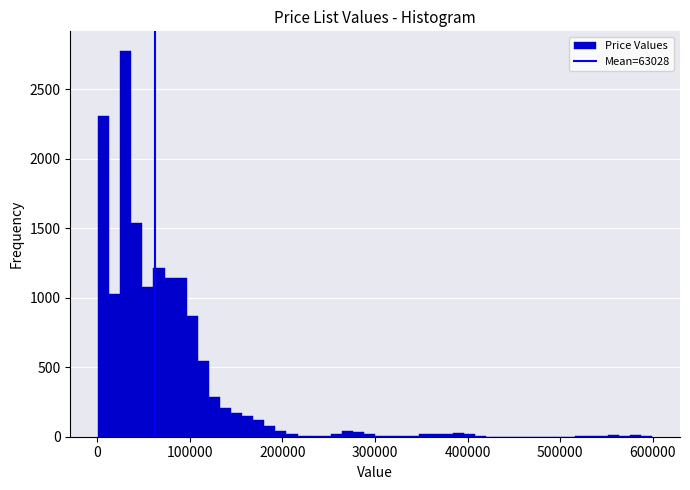

Read against the x-axis, roughly where is the centre of the tallest bar?

30000